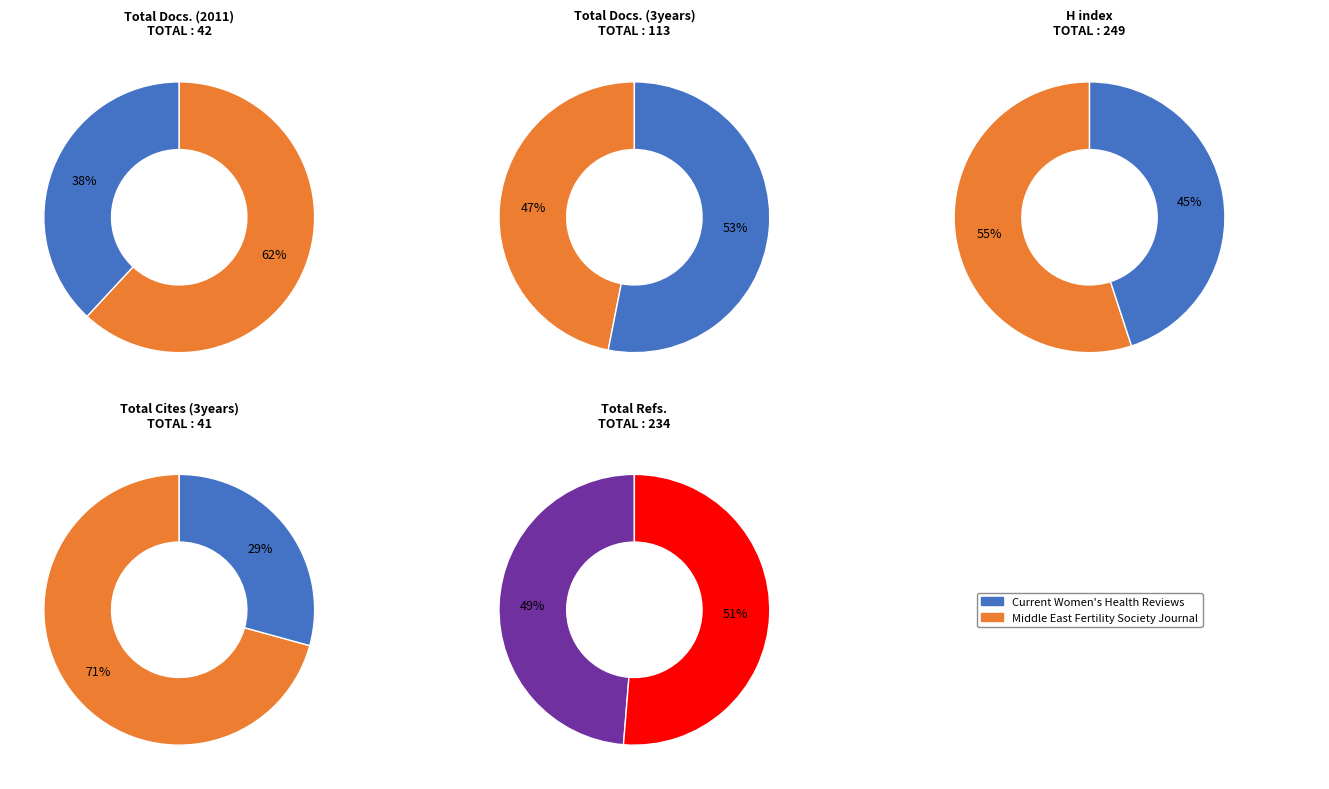

Between Current Women's Health Reviews and Middle East Fertility Society Journal, which series saw the biggest shift?

H index